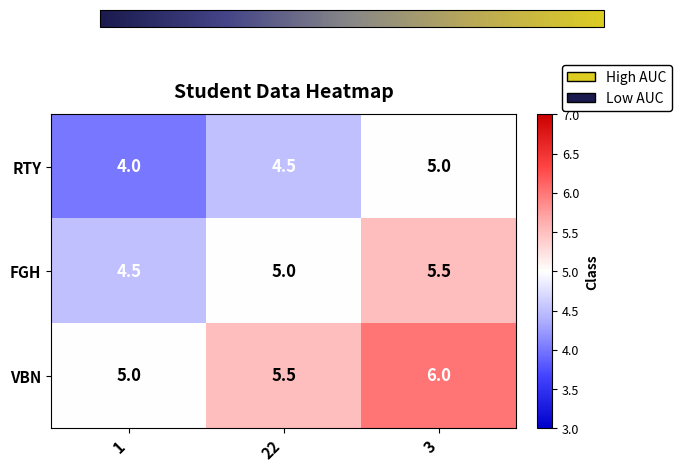

What is the total value across all series at 22?

15.0